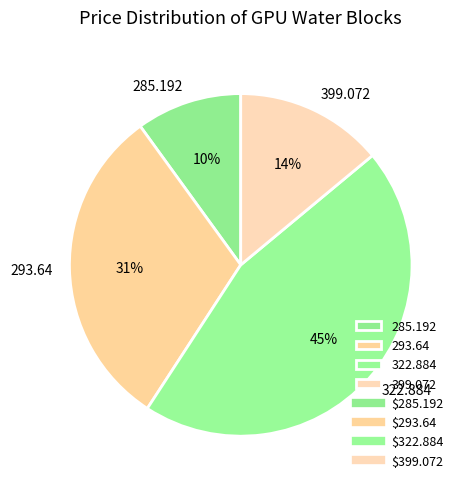

How many slices are in this pie chart?

4